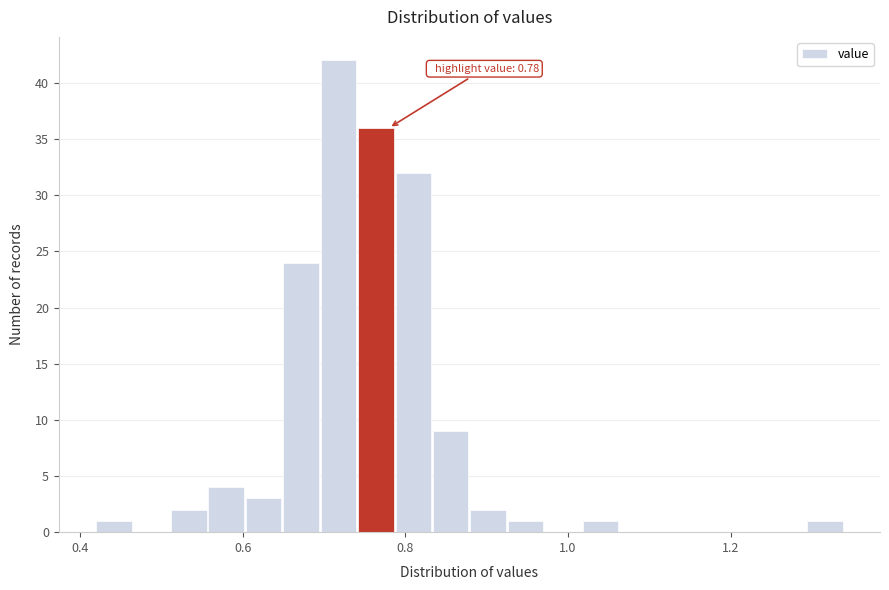

Around what value on the x-axis is the tallest bar? Give the approximate position of its centre, as read against the axis.

0.72